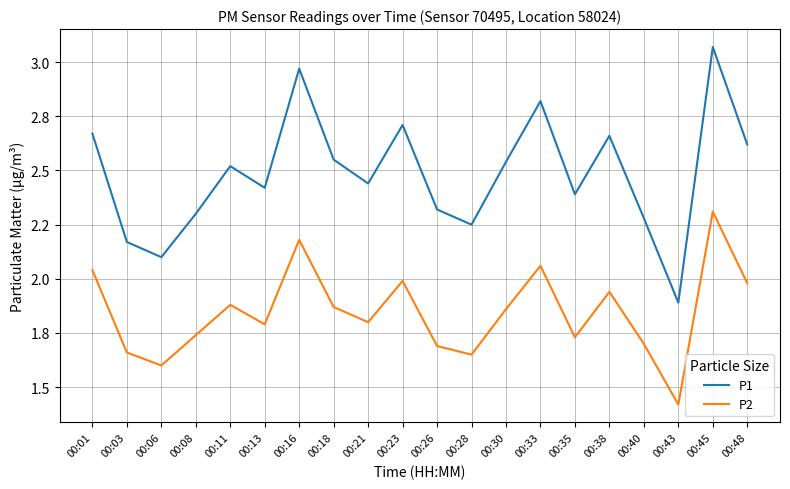

At which category is the sum across all series the highest?

00:45